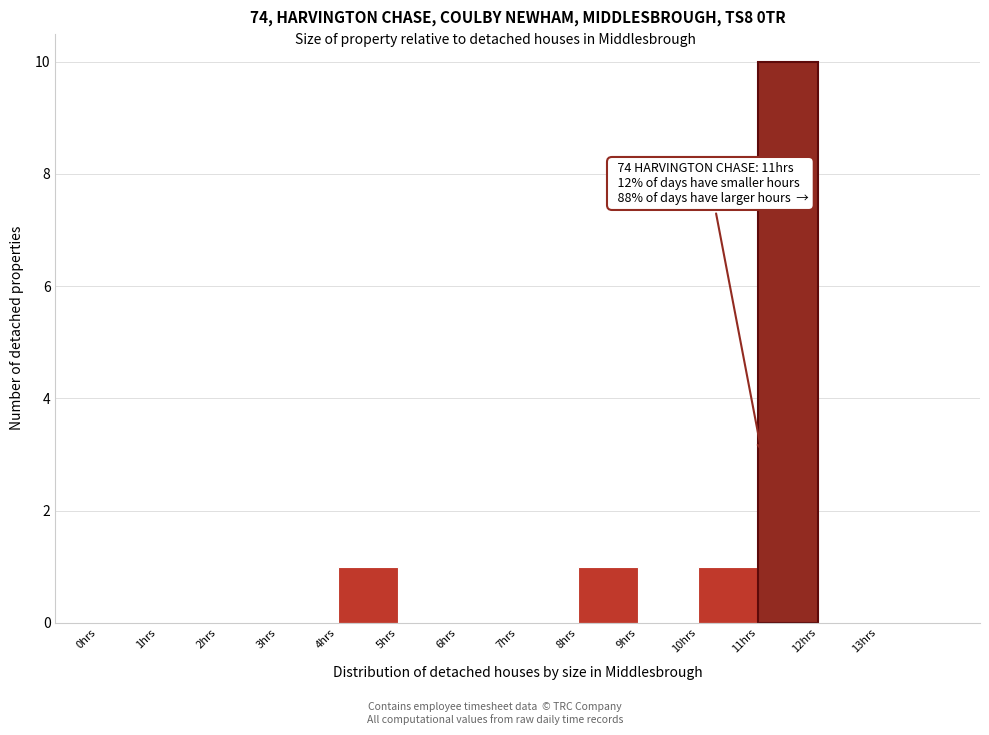

Over which range of the x-axis is the bar tallest?

11 to 12